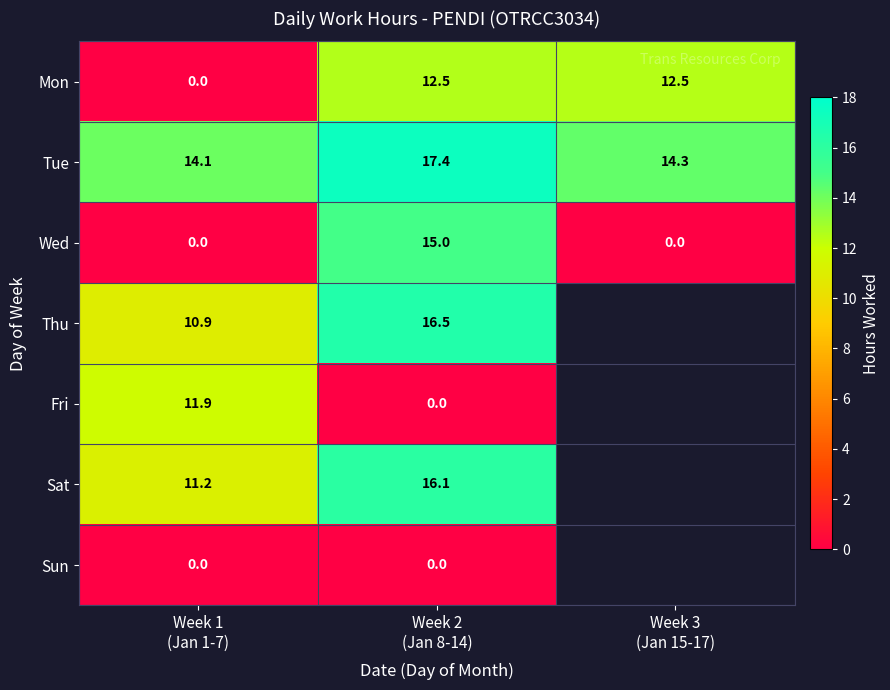

What is the average value of the Mon series?

8.3